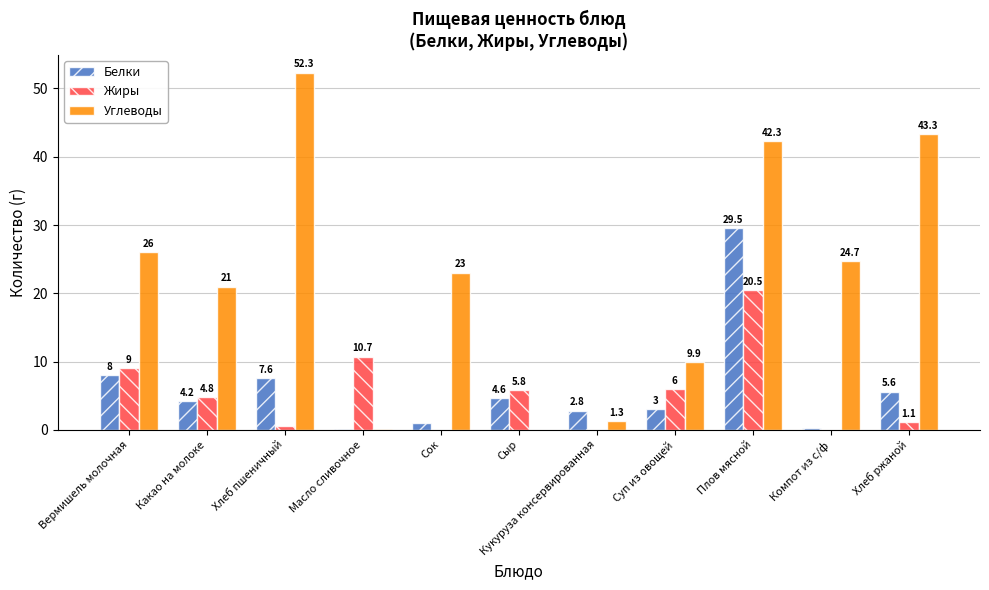

True or false: Жиры has a value of 10.7 at Масло сливочное.

True